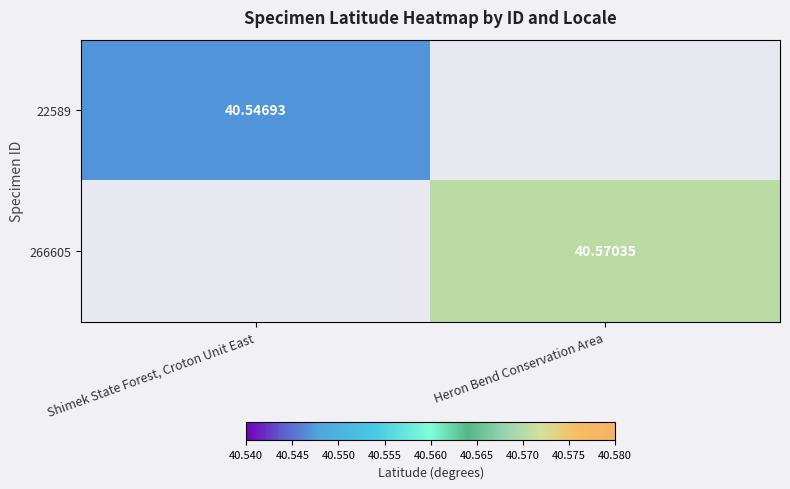

Is the value of 22589 at Shimek State Forest, Croton Unit East greater than the value of 266605 at Heron Bend Conservation Area?

No